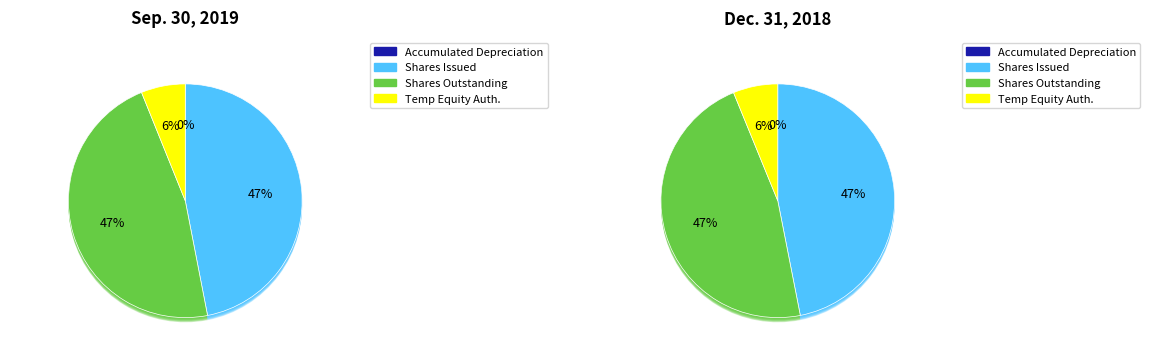

Which category has the biggest portion of the pie?

Common stock, shares issued